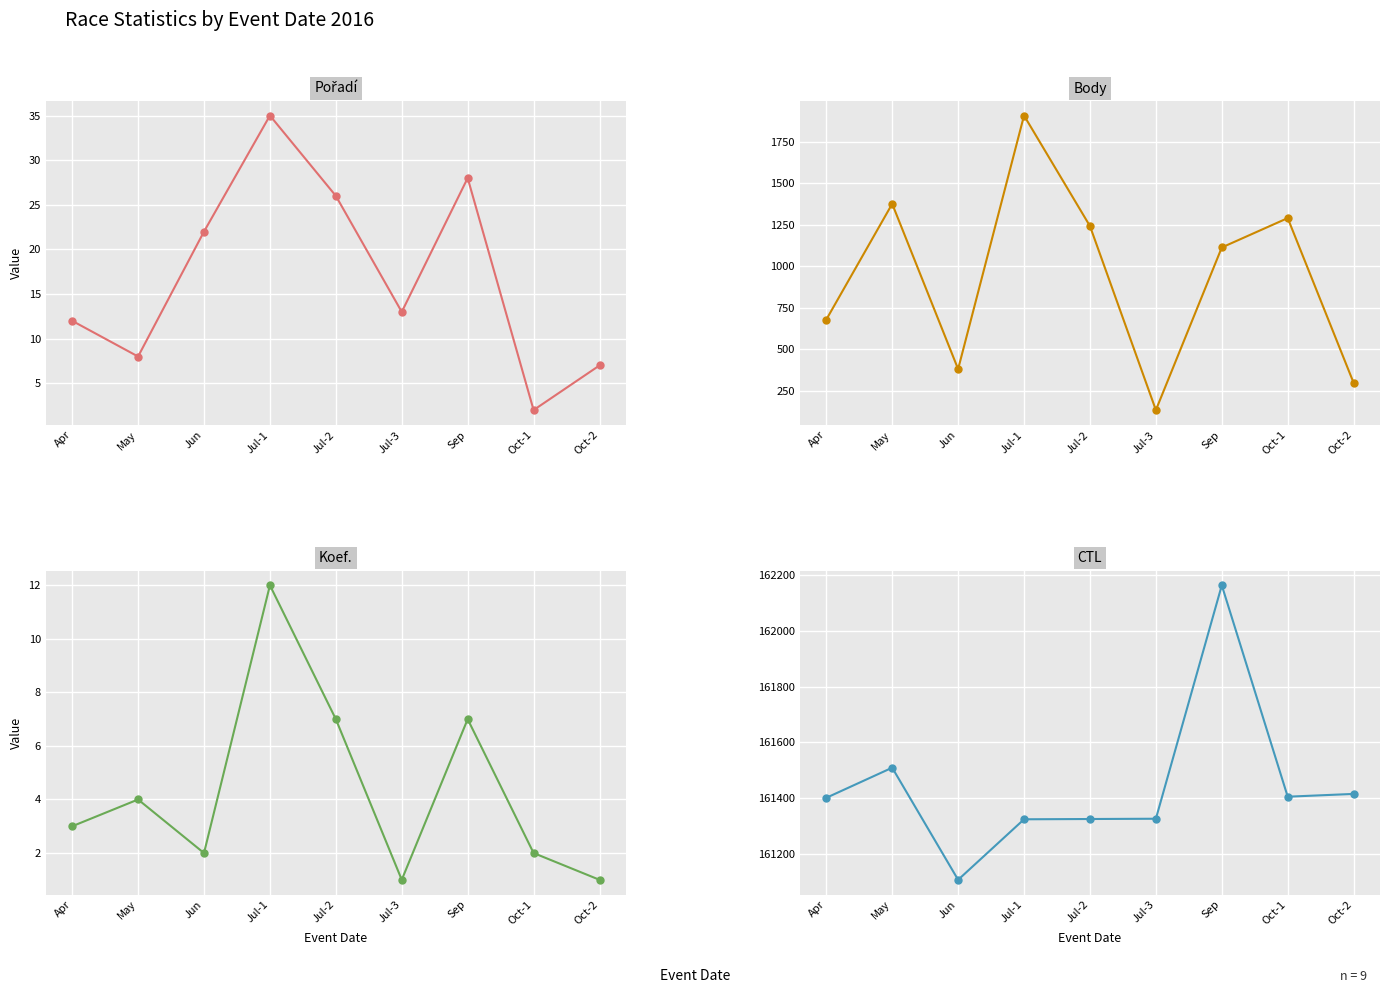

At which category does the chart reach its peak across all series?

Sep